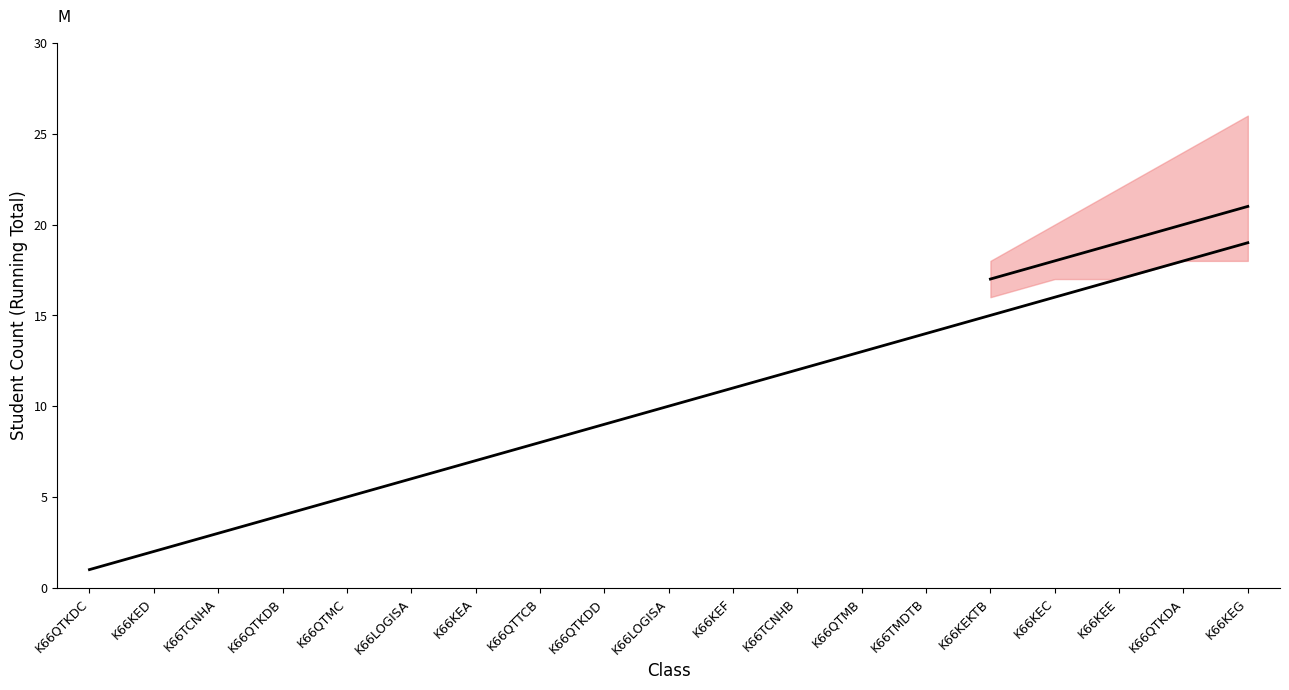

How many data points does each series have?

19